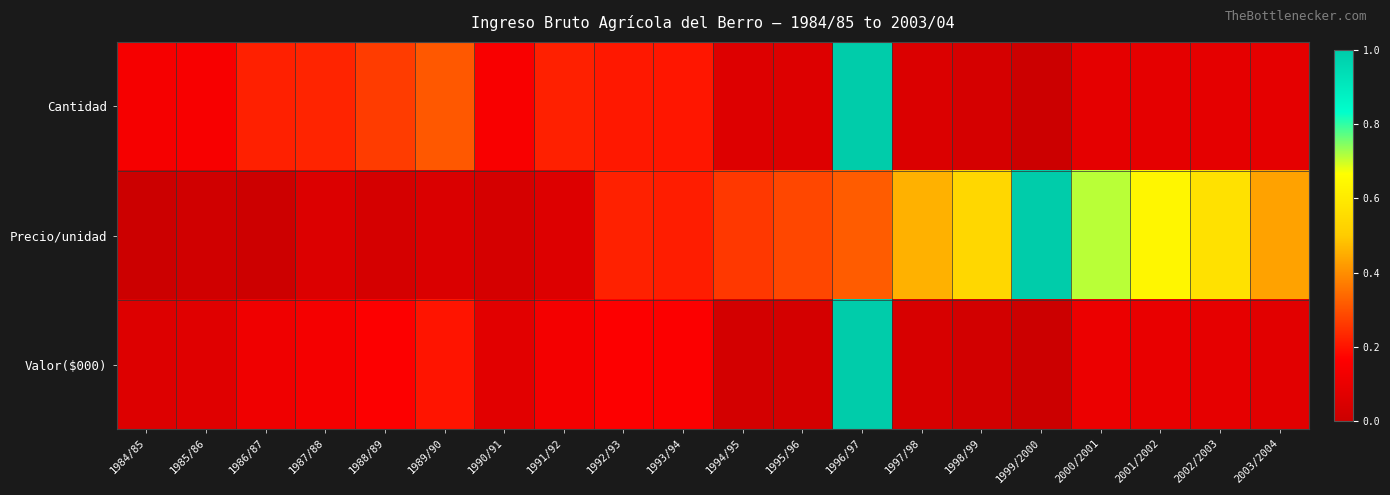

Count the number of categories in the chart.

20